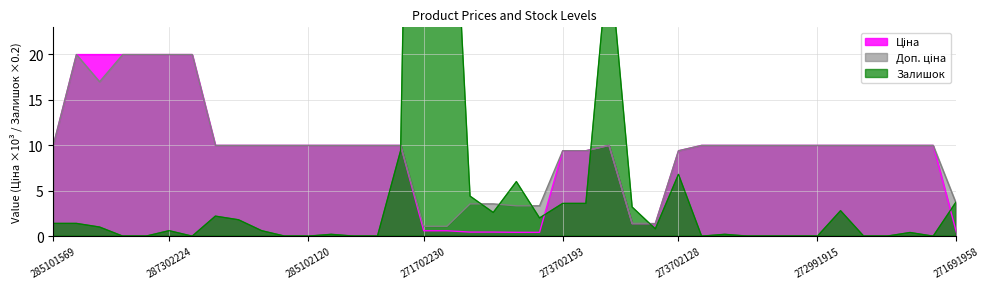

Which category has the highest value in the Доп. ціна series?

287302223